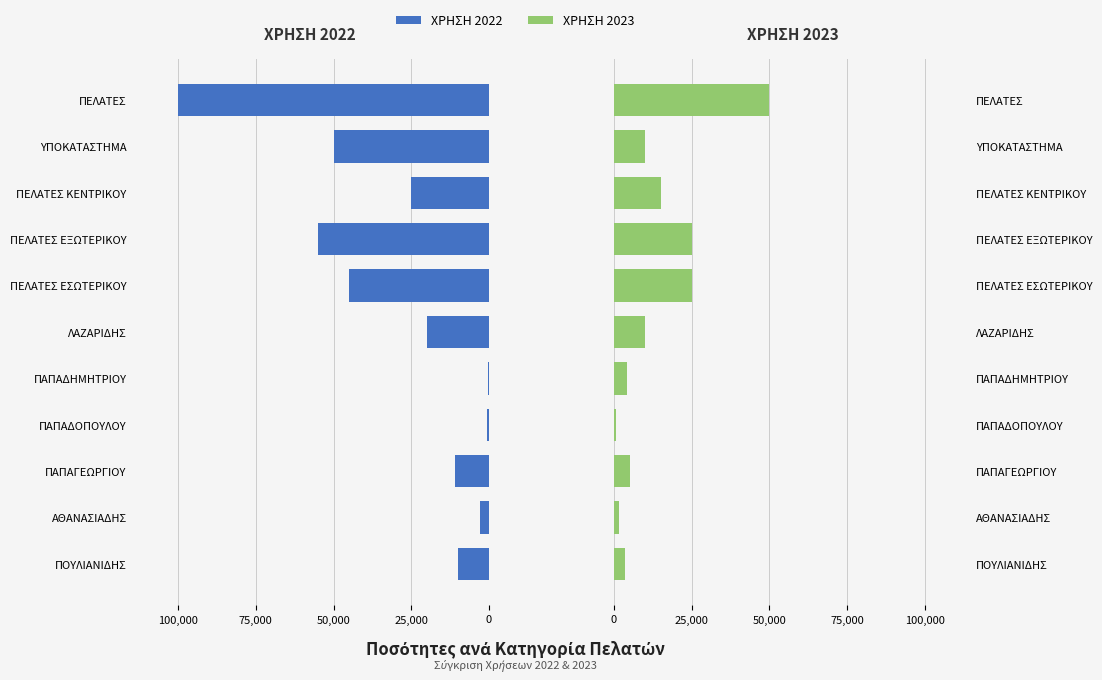

At how many categories does at least one series exceed -86893?

11